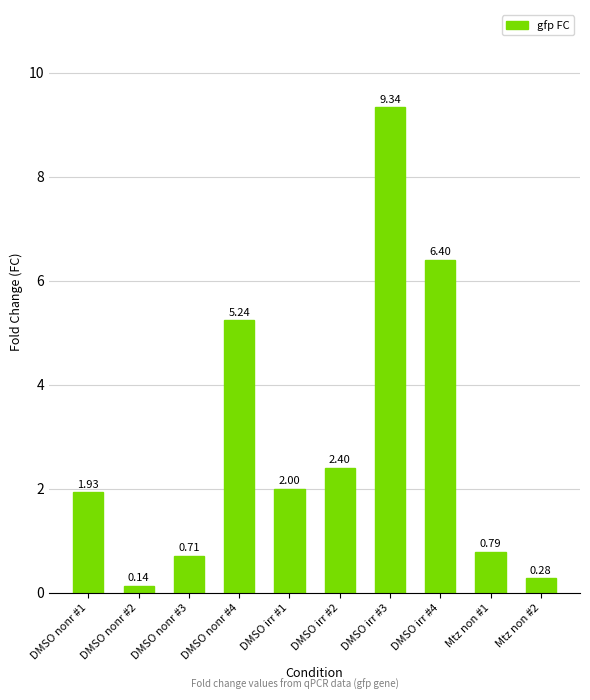

Where is the data nearest to the value 4?

DMSO nonr #4